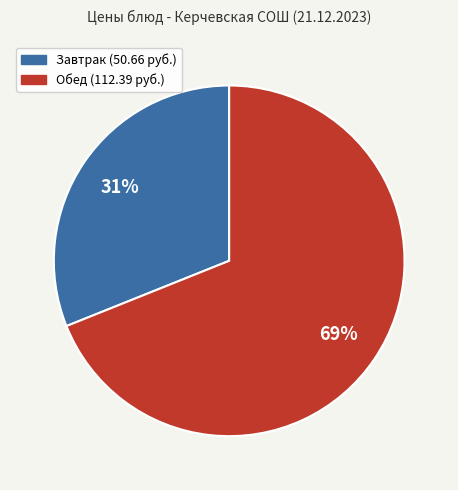

How many segments does this pie chart have?

2